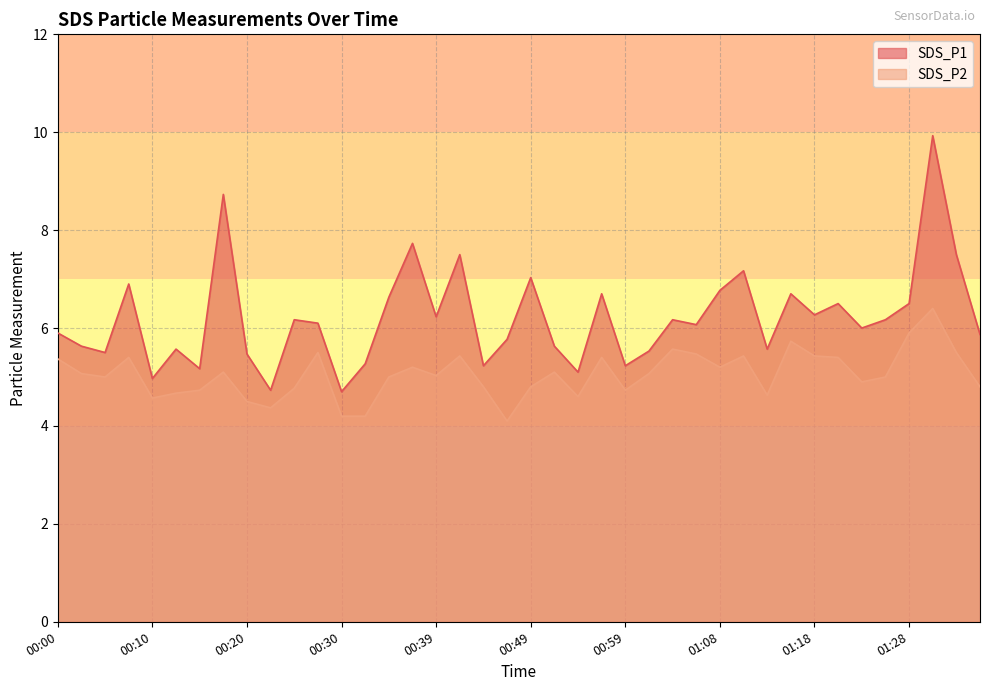

True or false: SDS_P1 has more than 0 interior local peaks.

True